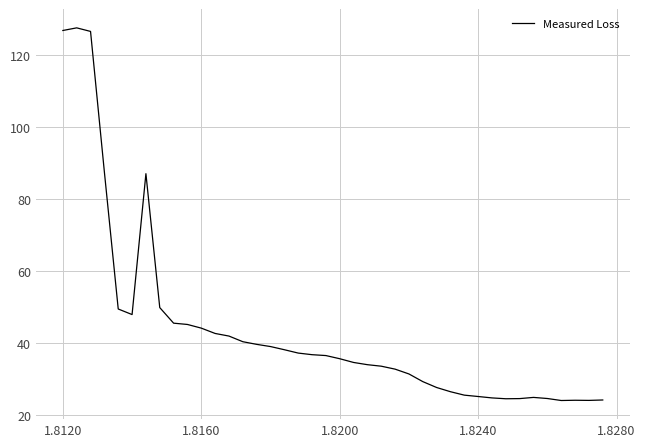

What is the maximum value shown in the chart?

127.5